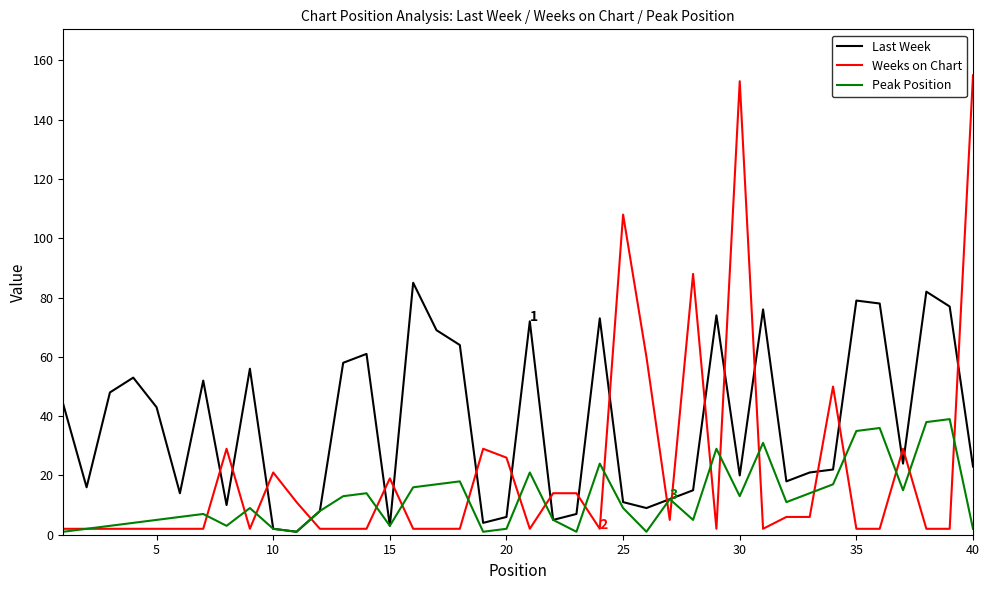

In Last Week, how many points are higher than both neighbors (excluding endpoints)?

11